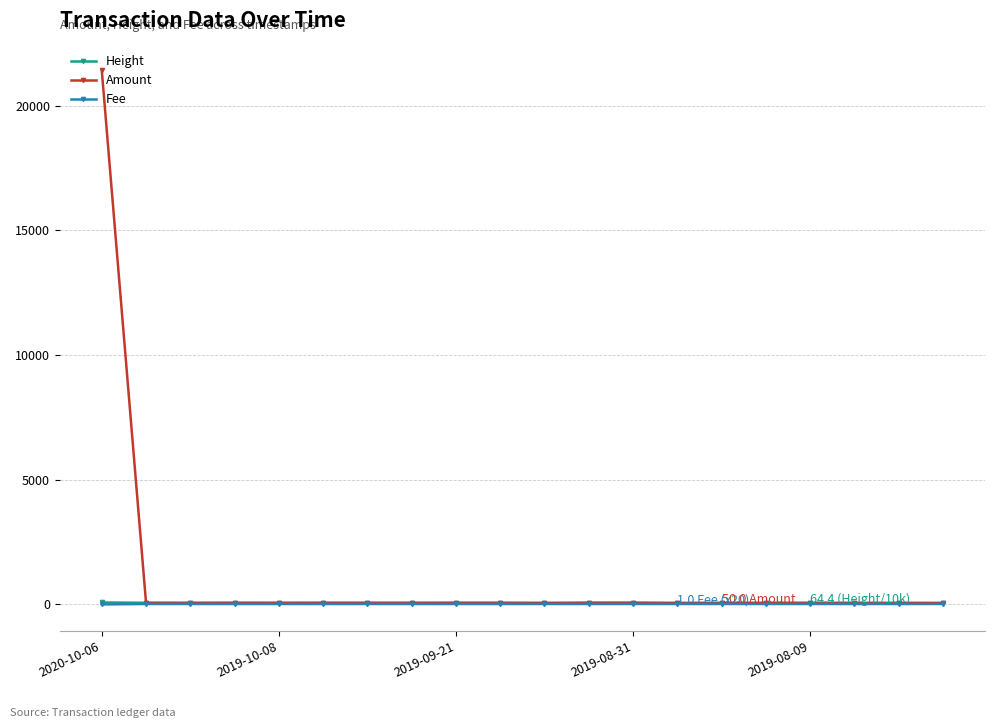

After their last crossing, which series has the higher values: Height or Amount?

Height